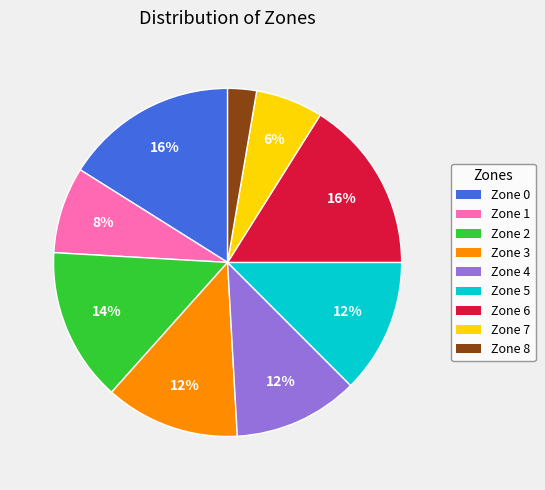

To the nearest percent, what is the combined percentage of Zone 8 and Zone 1?

11%